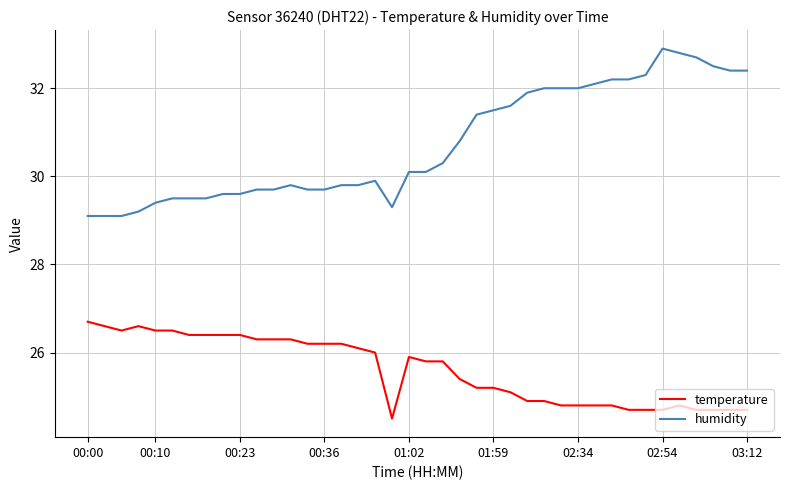

Which series has the largest total across all categories?

humidity